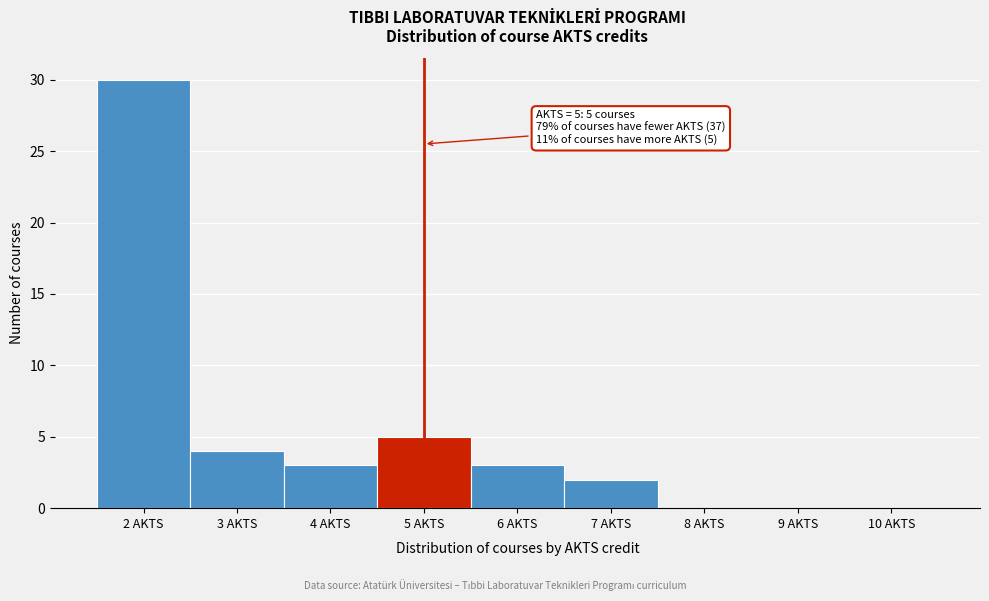

Which range on the x-axis has the tallest bar?

1.5 to 2.5